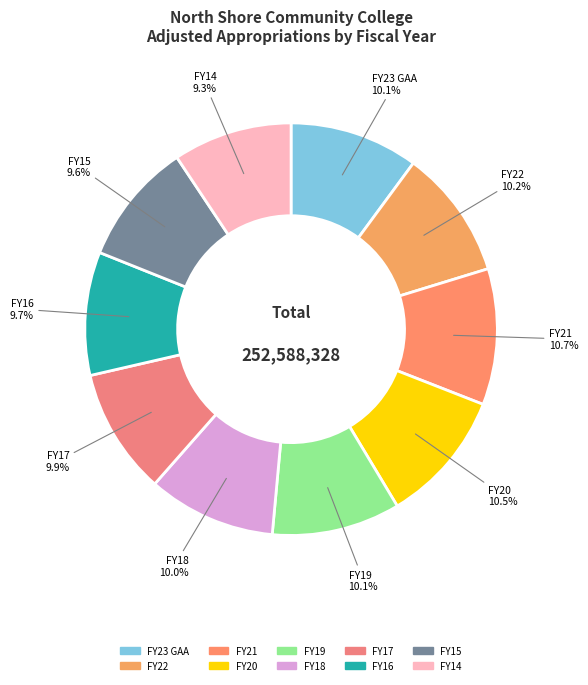

To the nearest percent, what percentage of the pie is FY14?

9%